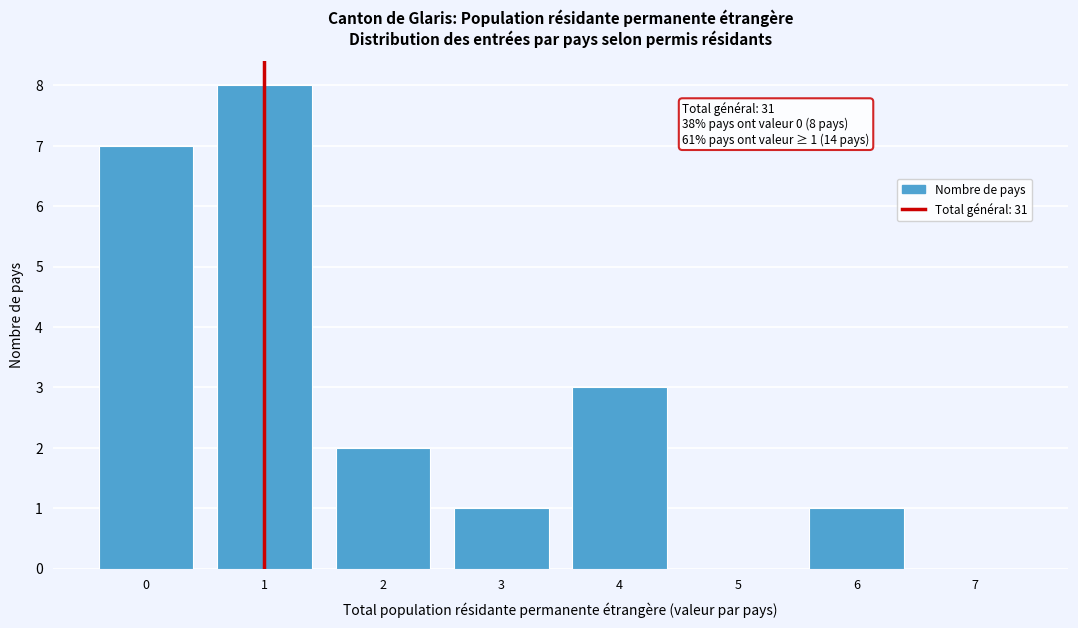

Over which range of the x-axis is the bar tallest?

0.5 to 1.5